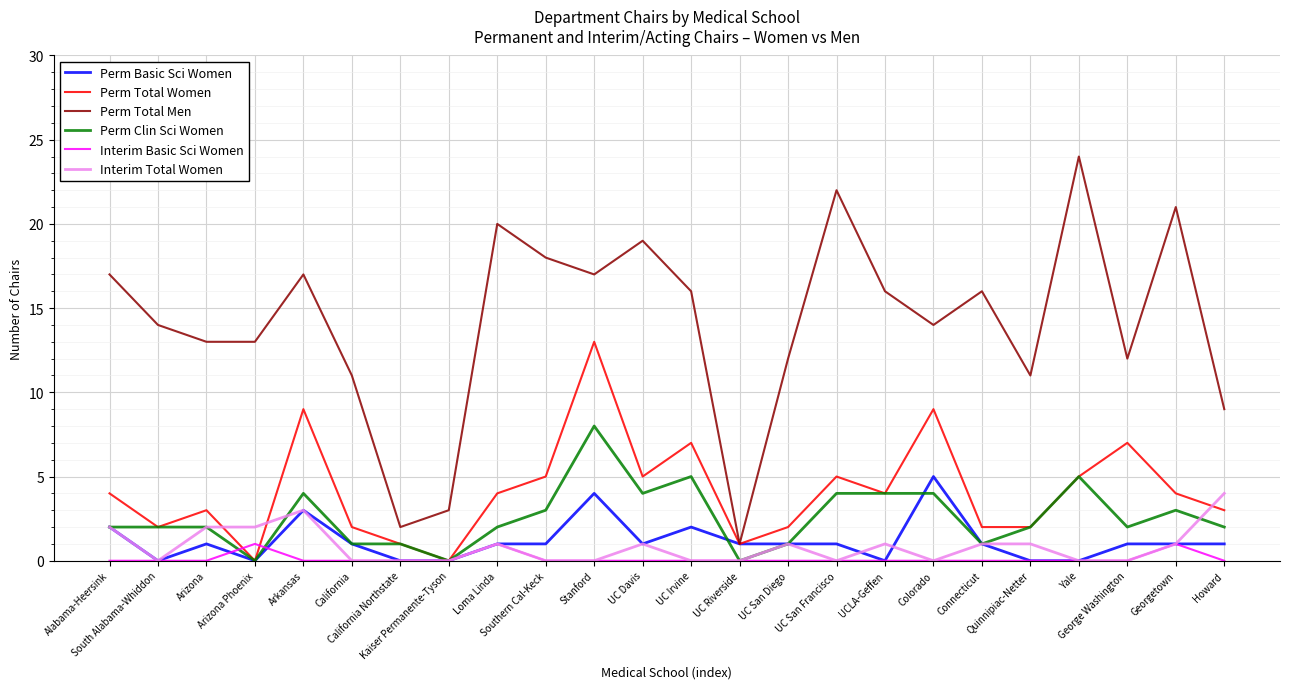

What is the approximate value of Interim Total Women at Georgetown?

1